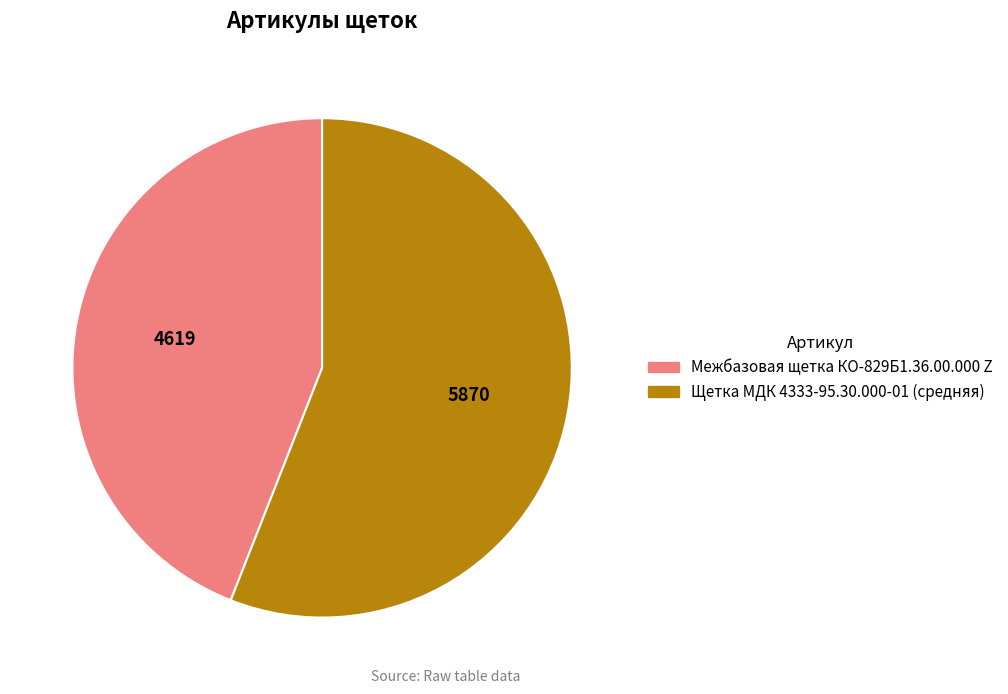

Is the sum of Щетка МДК 4333-95.30.000-01 (средняя) and Межбазовая щетка КО-829Б1.36.00.000 Z greater than half?

Yes